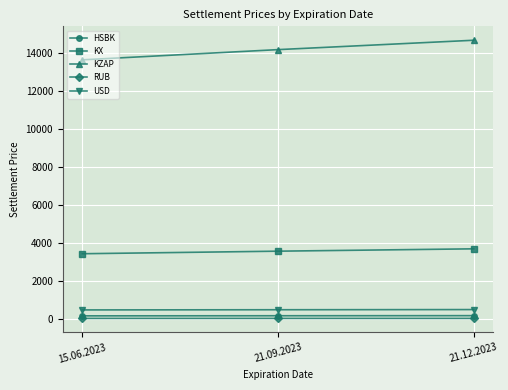

What is the label of the 2nd point from the left?

21.09.2023